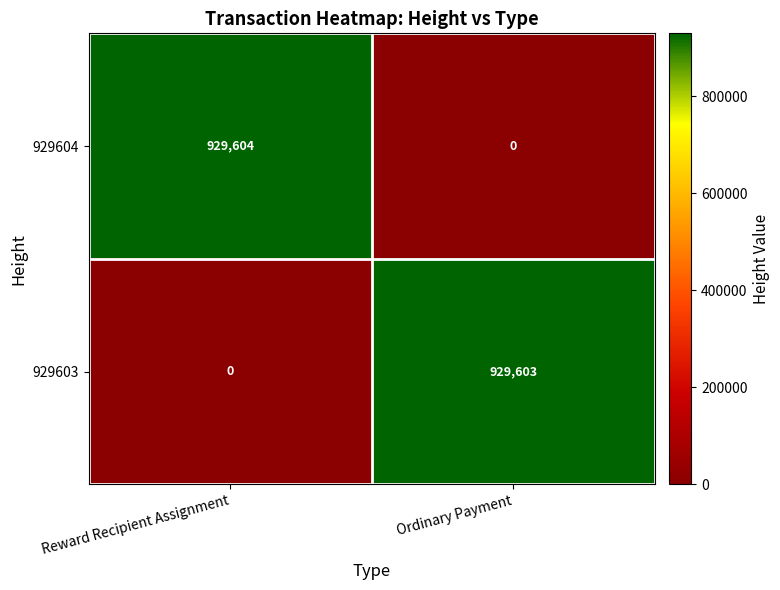

How many data points does each series have?

2